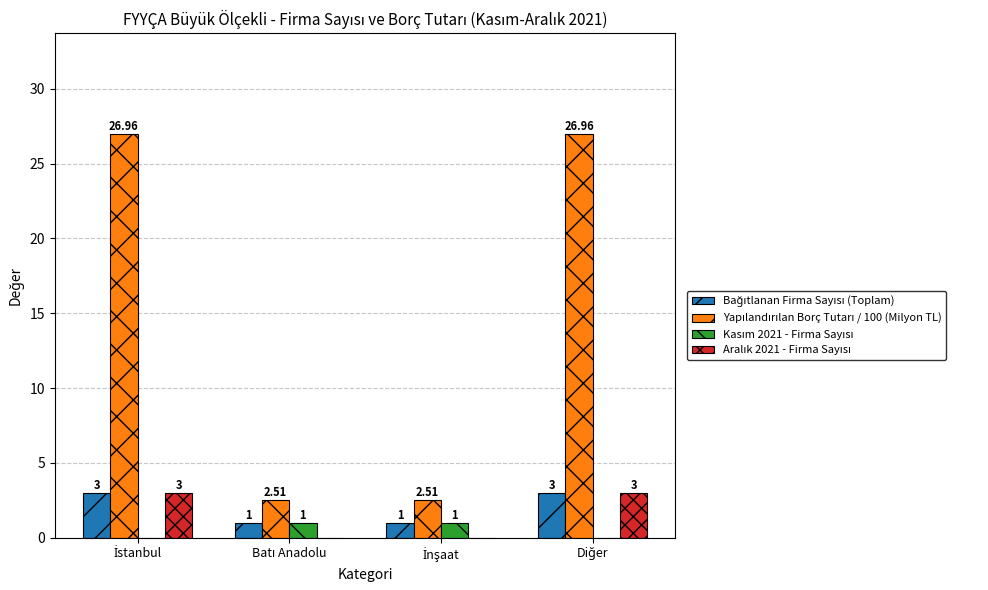

At which category does the chart reach its minimum across all series?

İstanbul